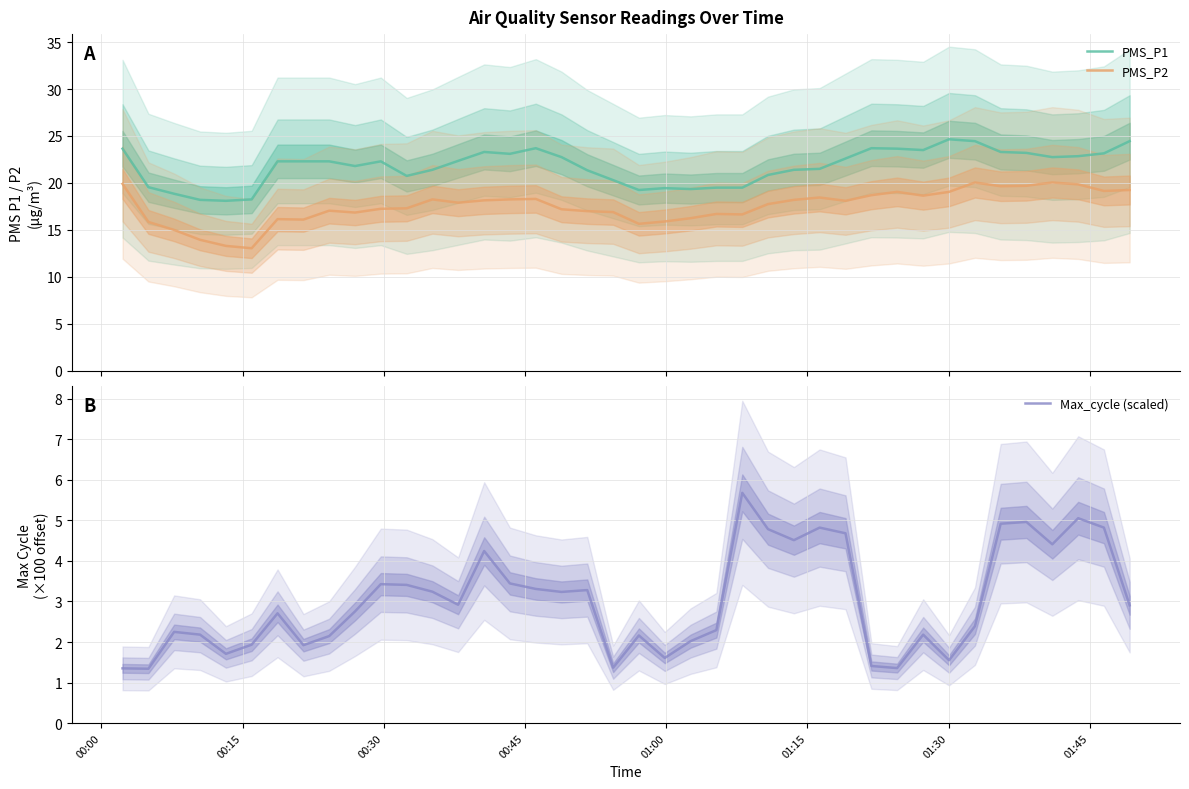

True or false: PMS_P2 and PMS_P1 intersect in this chart.

False